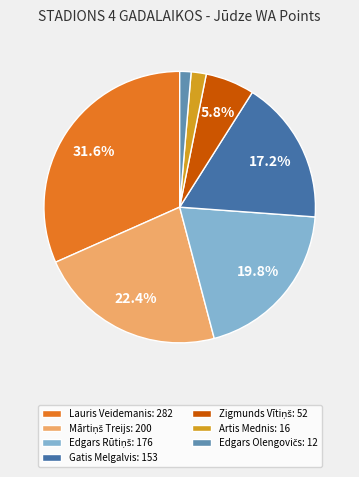

How many segments does this pie chart have?

7